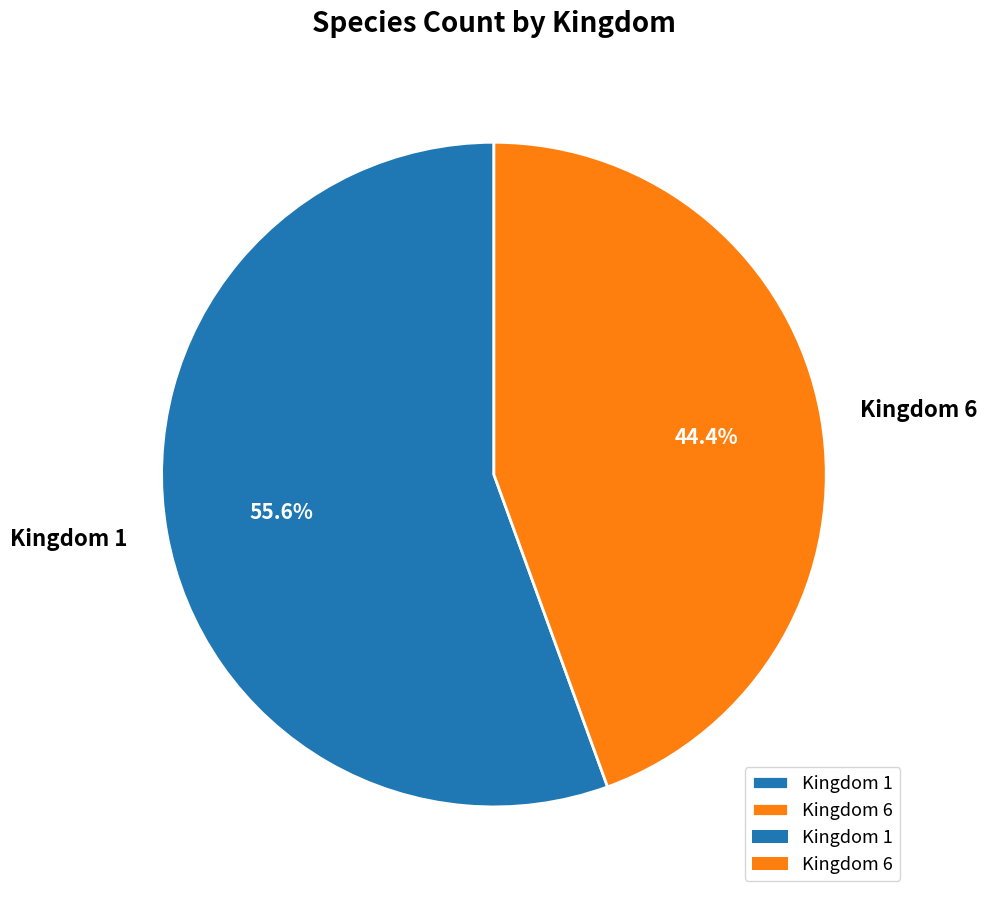

Does Kingdom 6 account for over 50% of the chart?

No